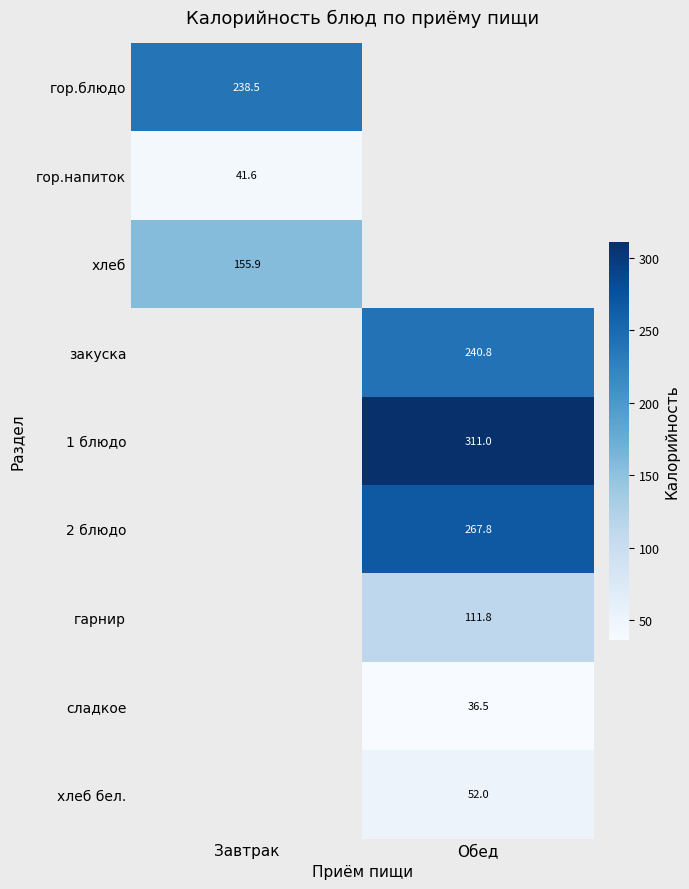

What is the approximate value of хлеб бел. at Обед?

52.0